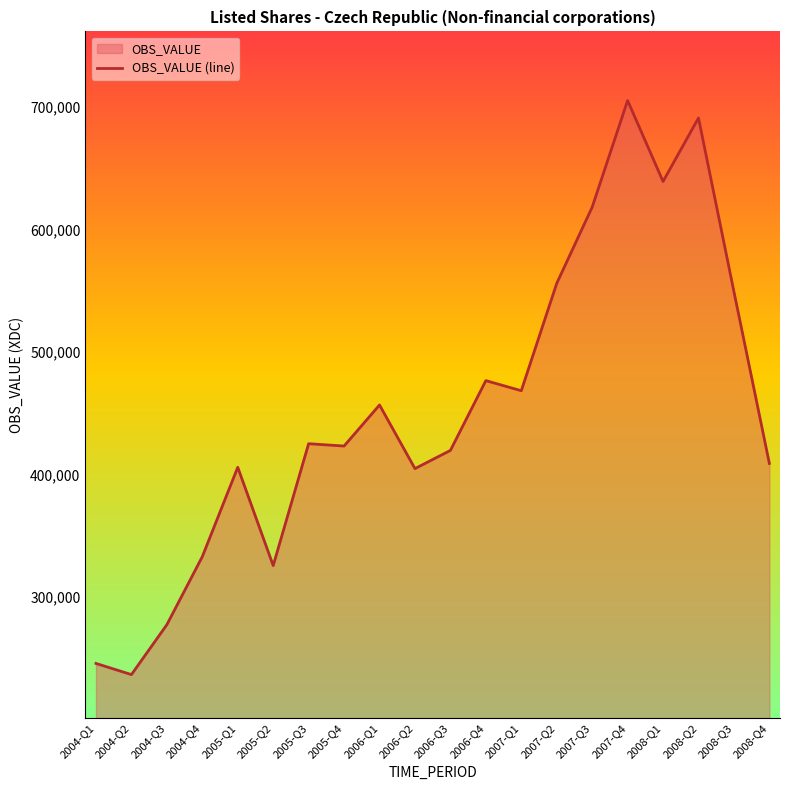

At which label is the value closest to 471008?

2007-Q1